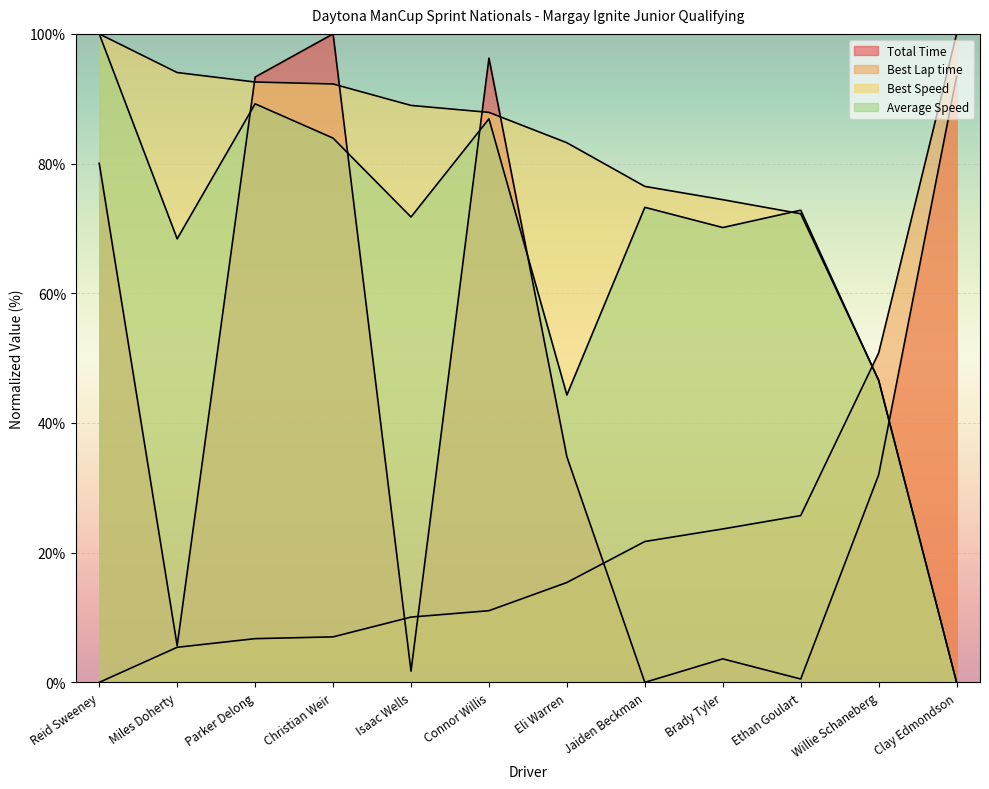

What are all the series names shown in the legend?

Total Time, Best Lap time, Best Speed, Average Speed